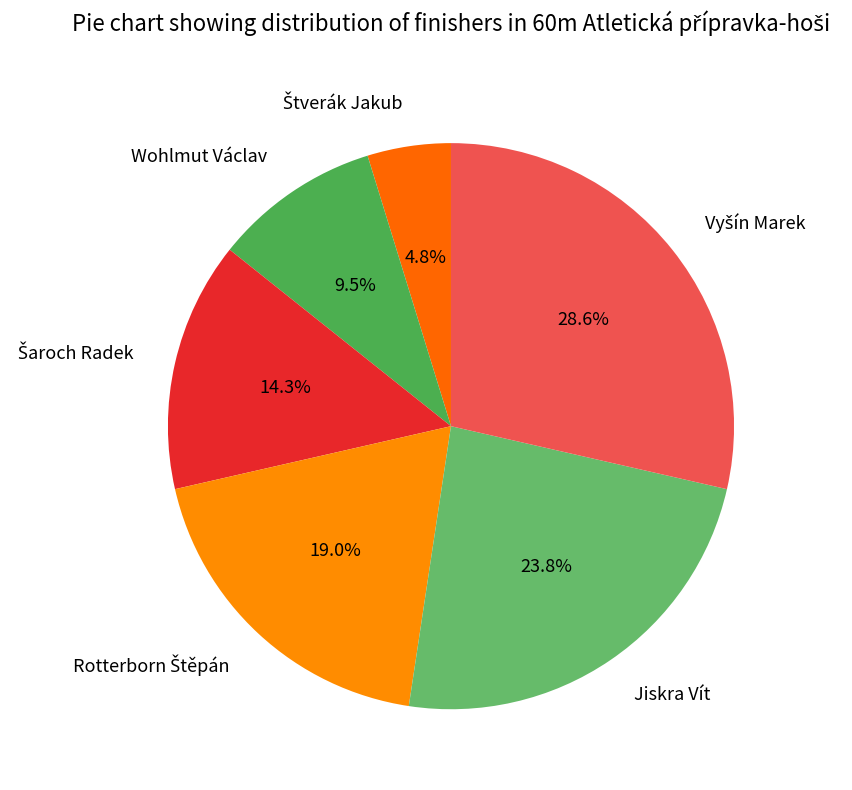

Is there any slice that represents more than half of the pie?

No